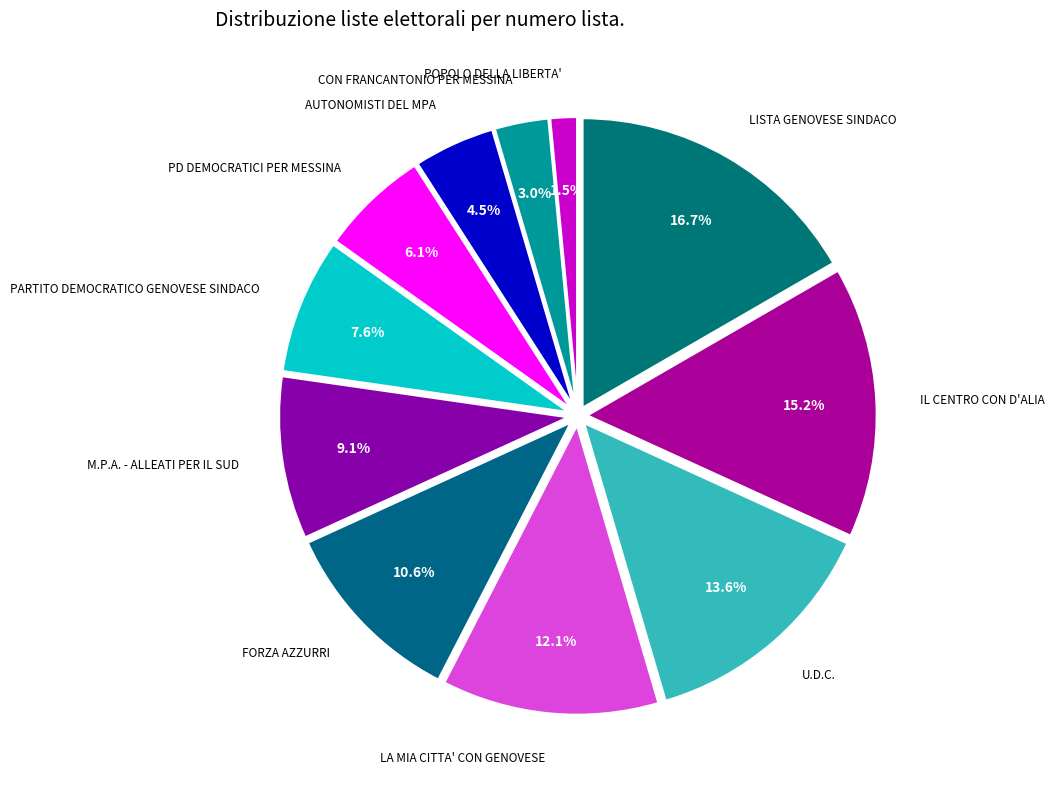

To the nearest percent, what is the average slice percentage?

9%